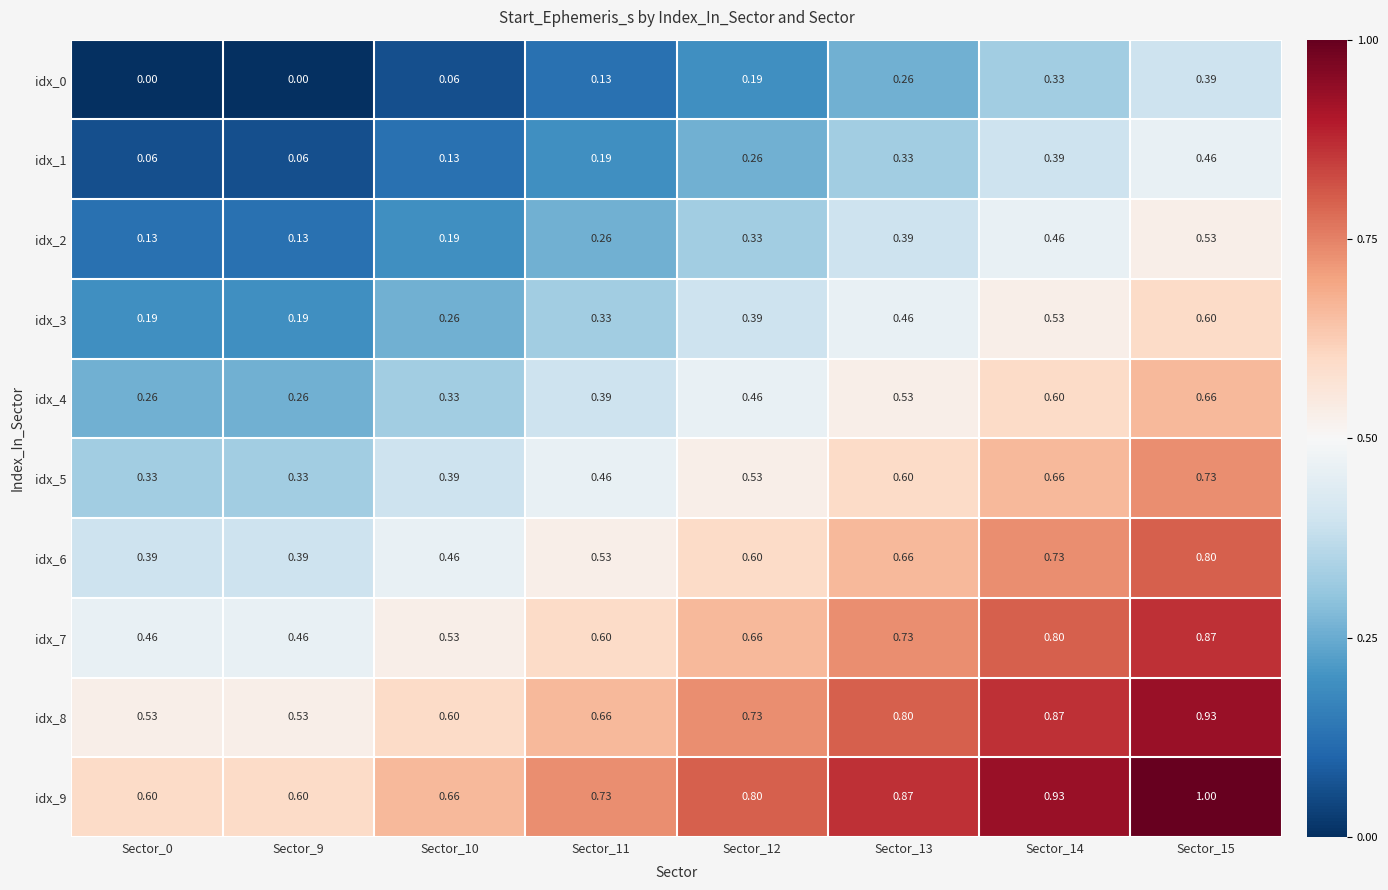

Which series has the largest total across all categories?

idx_9